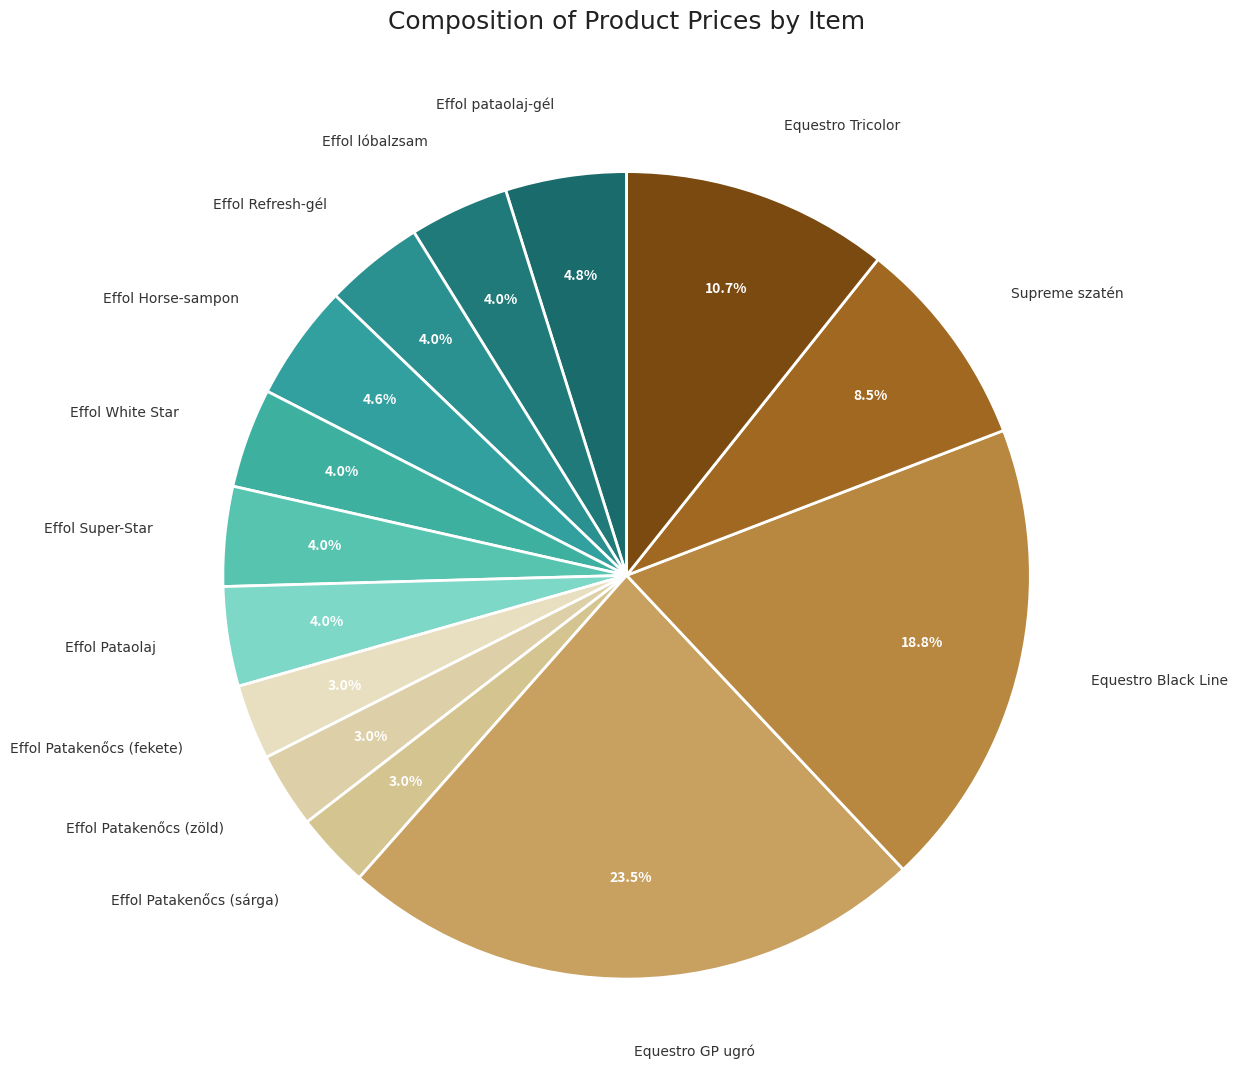

How many slices are in this pie chart?

14